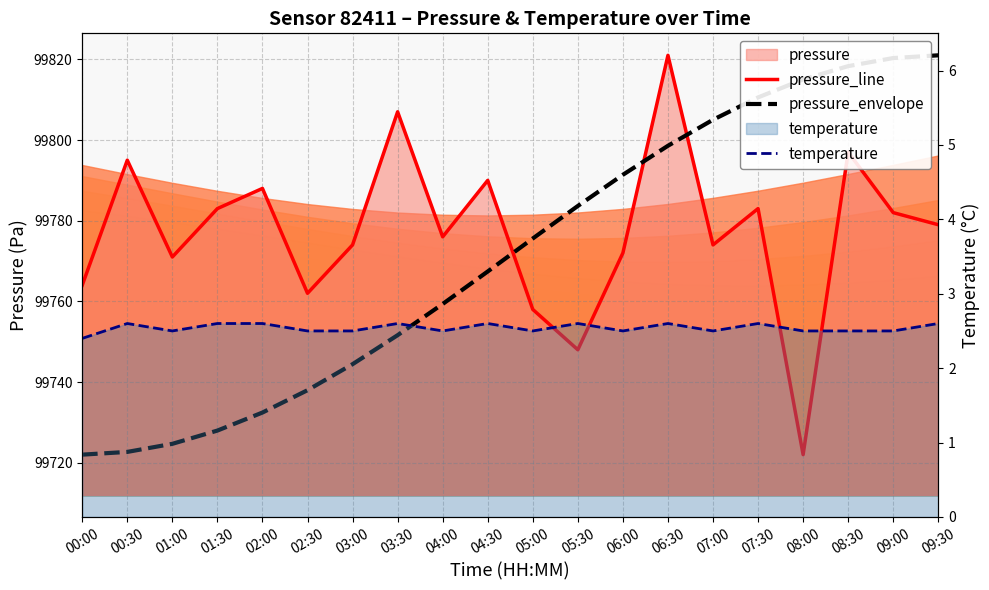

True or false: pressure_line and temperature cross at least once.

False